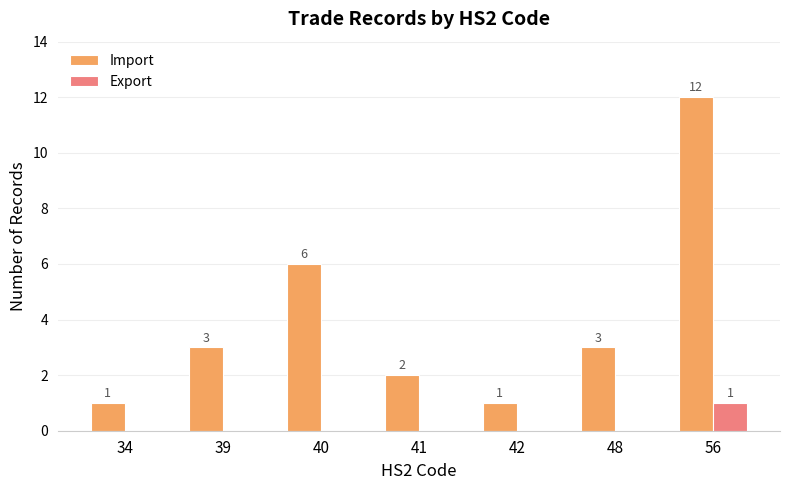

What is the maximum value shown in the chart?

12